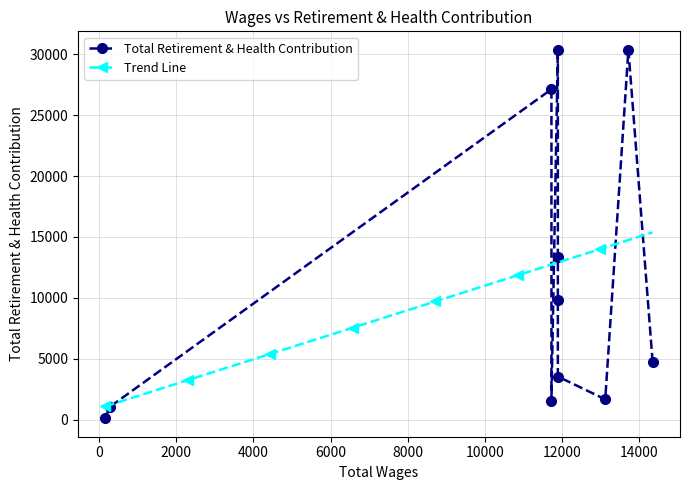

At how many categories does at least one series exceed 27245?

2